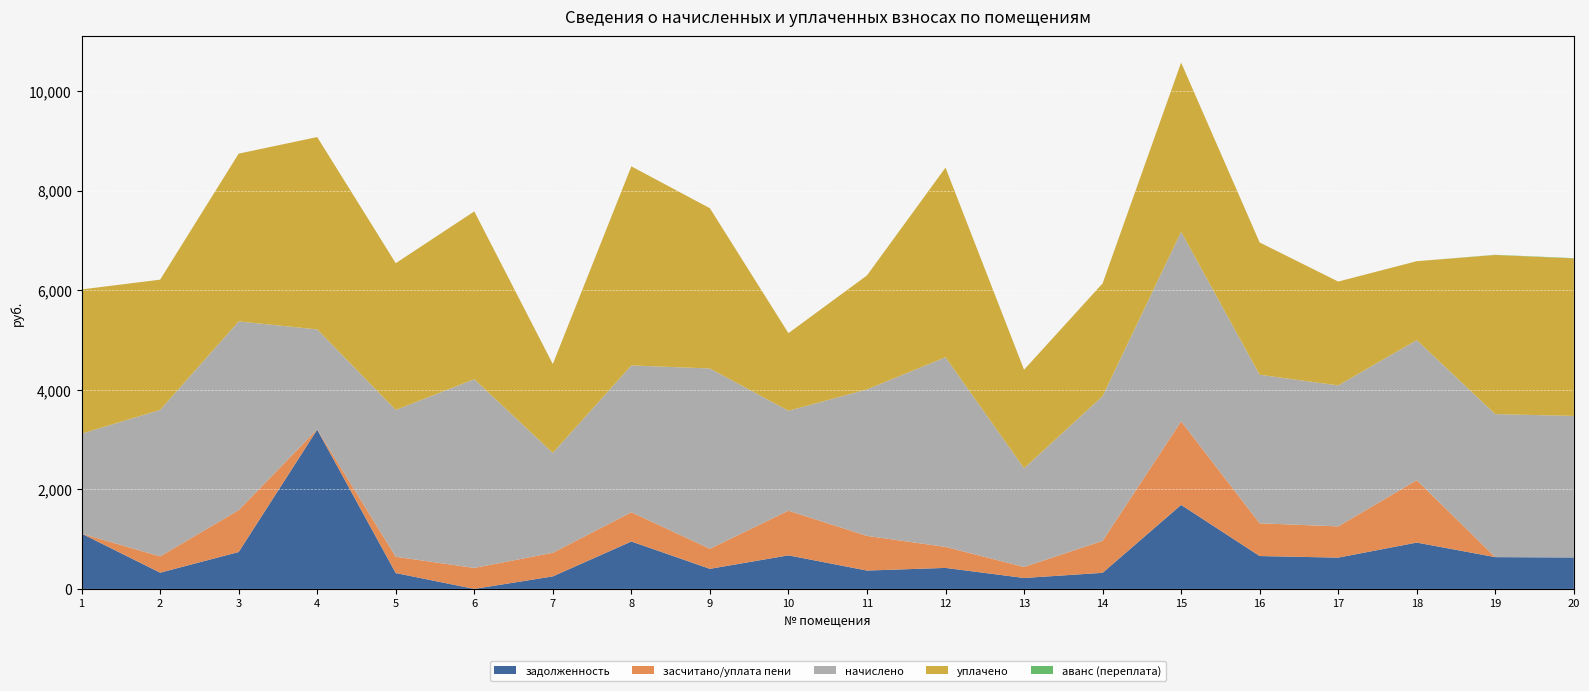

Reading left to right, list all the values displayed in this chart.

задолженность: 1111.2	326.3	740.9	3200.0	318.4	0.4	251.6	952.6	403.4	674.2	369.0	422.2	220.0	323.0	1687.4	660.3	628.5	930.8	638.6	631.6
засчитано/уплата пени: 0.0	327.2	841.1	5.9	328.2	421.4	474.4	587.4	403.4	897.1	695.8	422.6	221.1	642.1	1678.2	657.8	627.3	1252.8	0.0	0.0
начислено: 2006.5	2942.6	3790.8	2006.5	2948.4	3790.8	2006.5	2948.4	3621.2	2006.5	2942.6	3808.3	1983.2	2907.4	3808.3	2983.5	2831.4	2813.8	2872.3	2843.1
уплачено: 2897.3	2615.4	3369.6	3863.0	2947.1	3369.4	1784.0	3999.0	3218.1	1559.0	2289.0	3809.1	1978.5	2263.3	3397.7	2657.0	2086.0	1584.8	3195.9	3162.9
аванс (переплата): 0.0	0.0	0.0	0.0	0.0	0.0	0.0	0.0	0.0	0.0	0.0	0.0	0.0	0.0	0.0	0.0	0.0	0.0	3.9	6.3